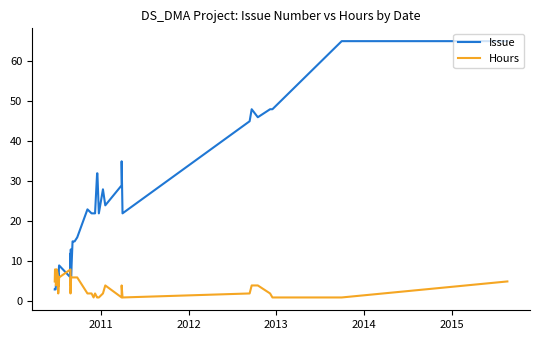

Which category has the highest value in the Hours series?

2011